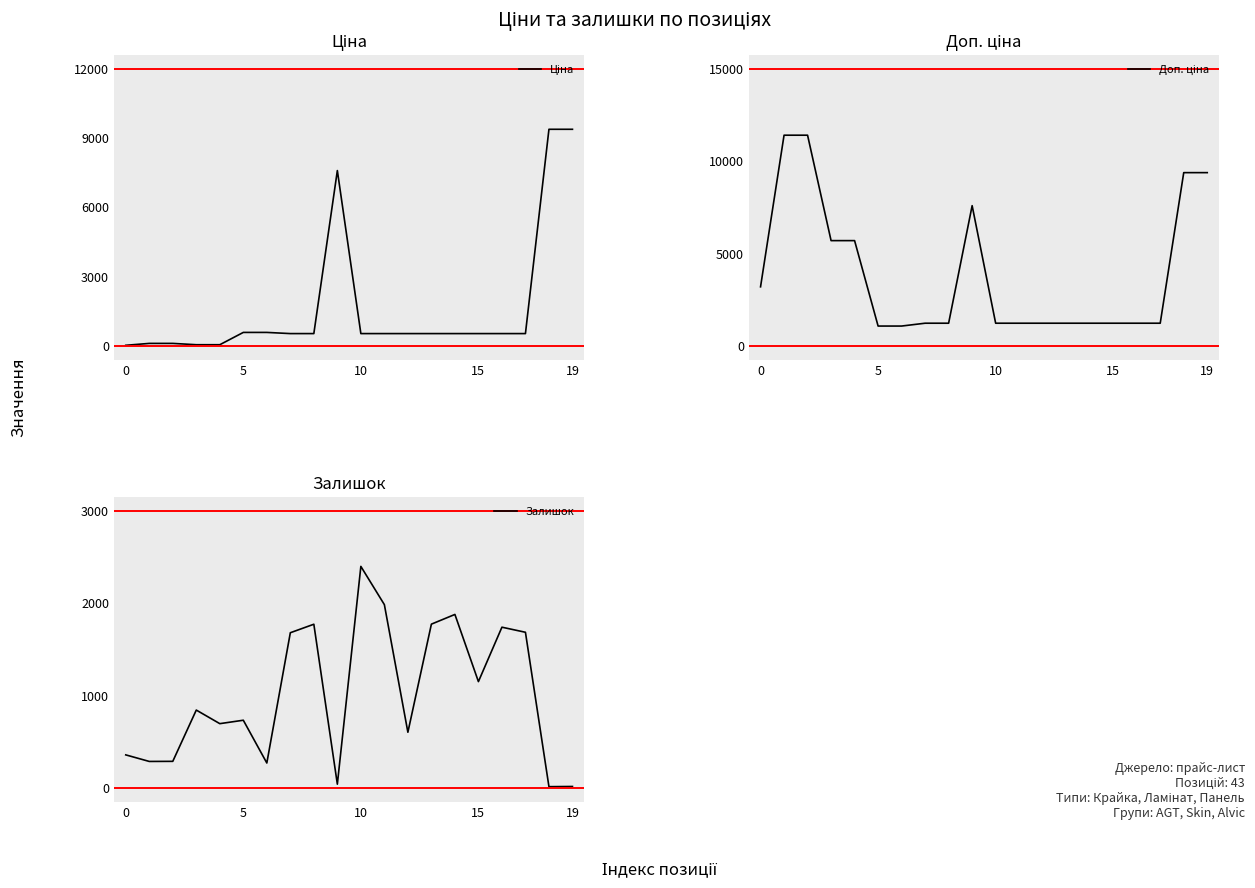

Reading left to right, transcribe all the data shown in this chart.

Ціна: 32.0	114.1	114.1	57.0	57.0	589.9	589.9	539.0	539.0	7596.5	539.0	539.0	539.0	539.0	539.0	539.0	539.0	539.0	9384.0	9384.0
Доп. ціна: 3205.0	11410.0	11410.0	5705.0	5705.0	1081.7	1081.7	1235.4	1235.4	7596.5	1235.4	1235.4	1235.4	1235.4	1235.4	1235.4	1235.4	1235.4	9384.0	9384.0
Залишок: 360.0	289.0	290.0	845.0	698.0	735.0	272.0	1682.0	1774.0	43.0	2400.0	1986.0	605.0	1775.0	1880.0	1153.0	1742.0	1687.0	16.0	18.0